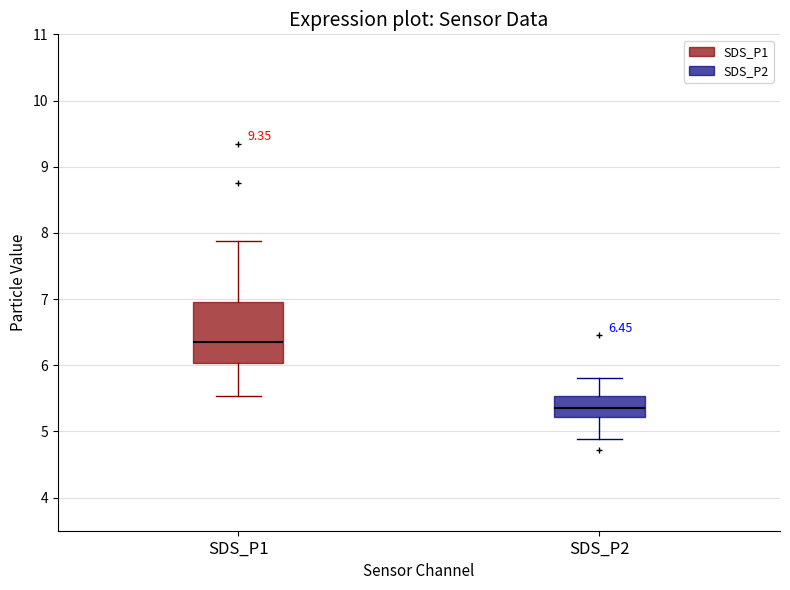

Which box is the tallest, from its lower edge to its upper edge?

SDS_P1